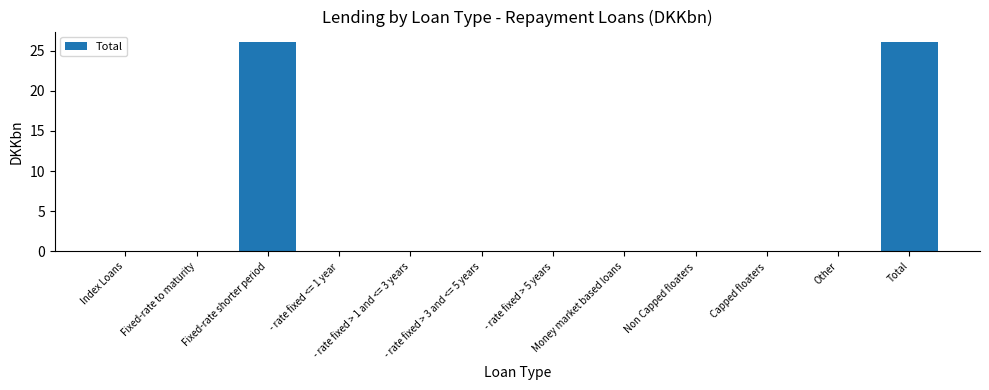

The chart shows a value of 0.0 at Fixed-rate to maturity. True or false?

True